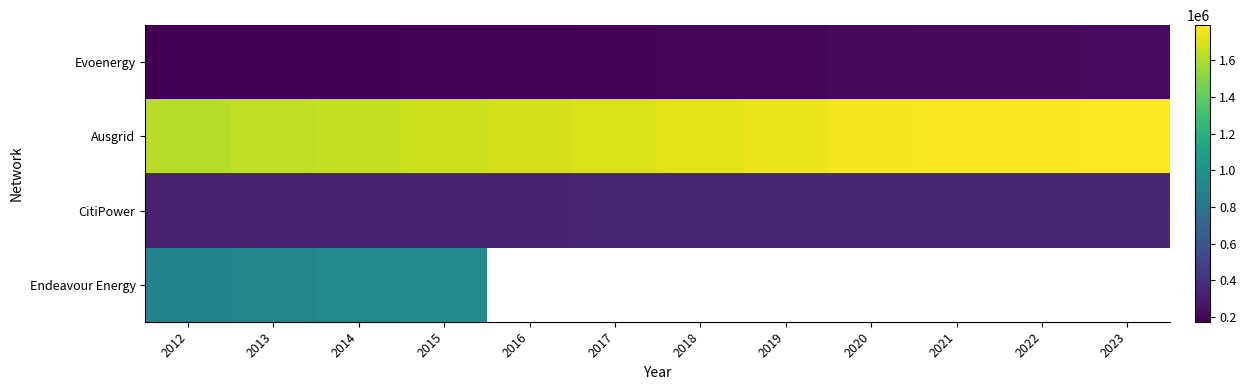

The value of Evoenergy at 2023 is 221429.0. True or false?

True